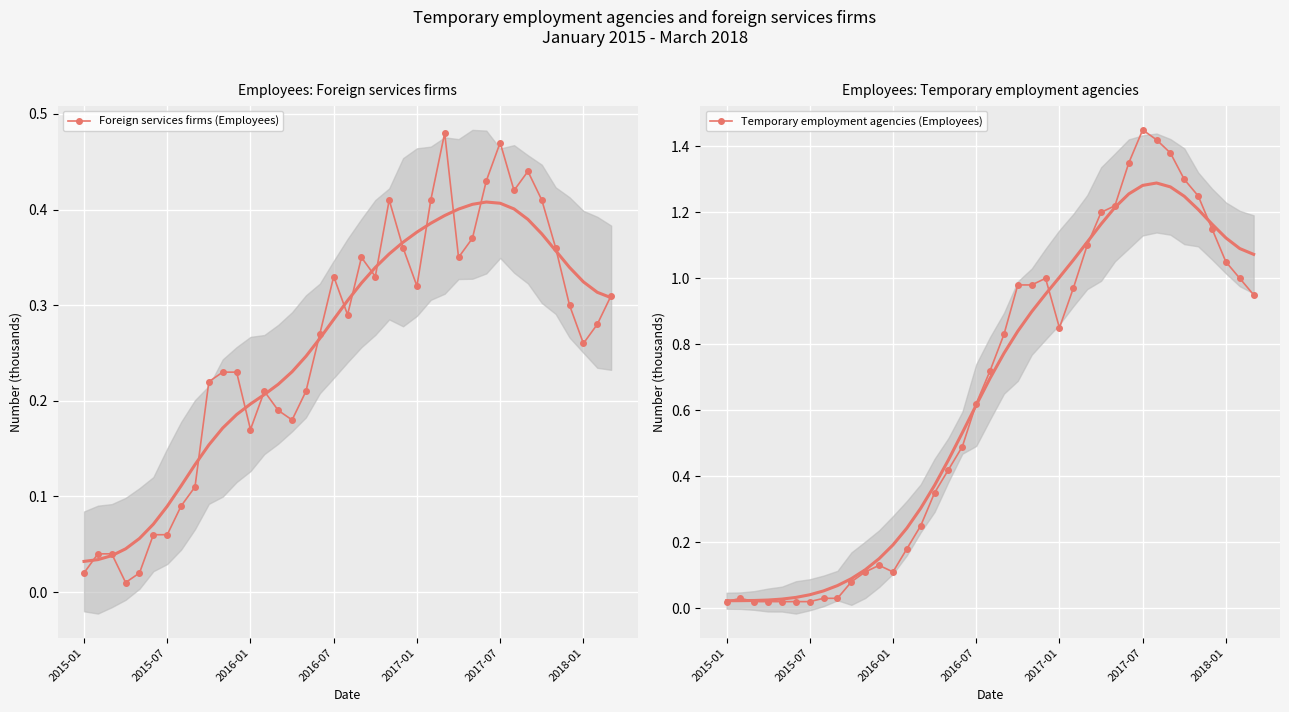

Is it true that Foreign services firms (Employees) equals 0.0 at 2016-01?

False